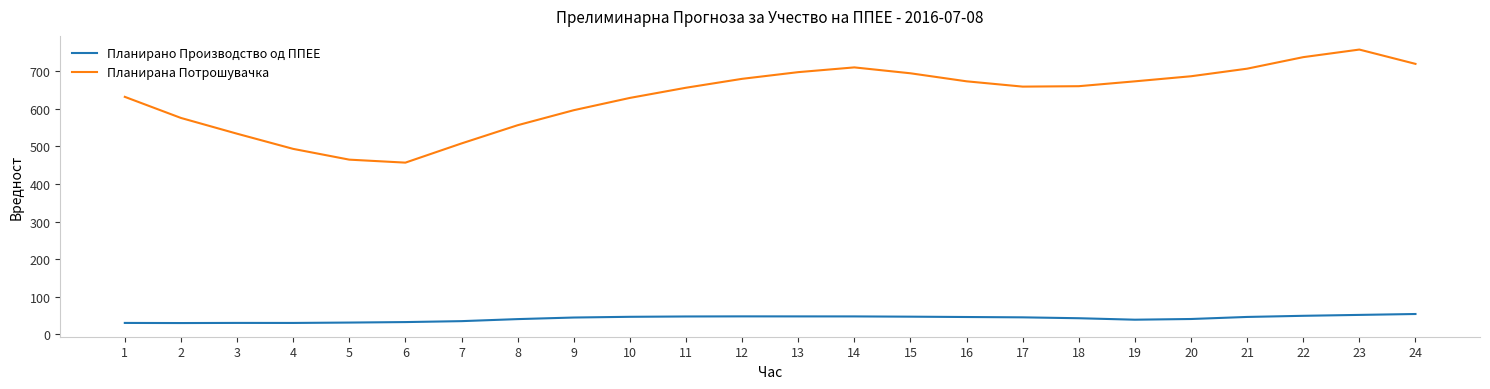

At which category does Планирана Потрошувачка reach its first local valley?

6